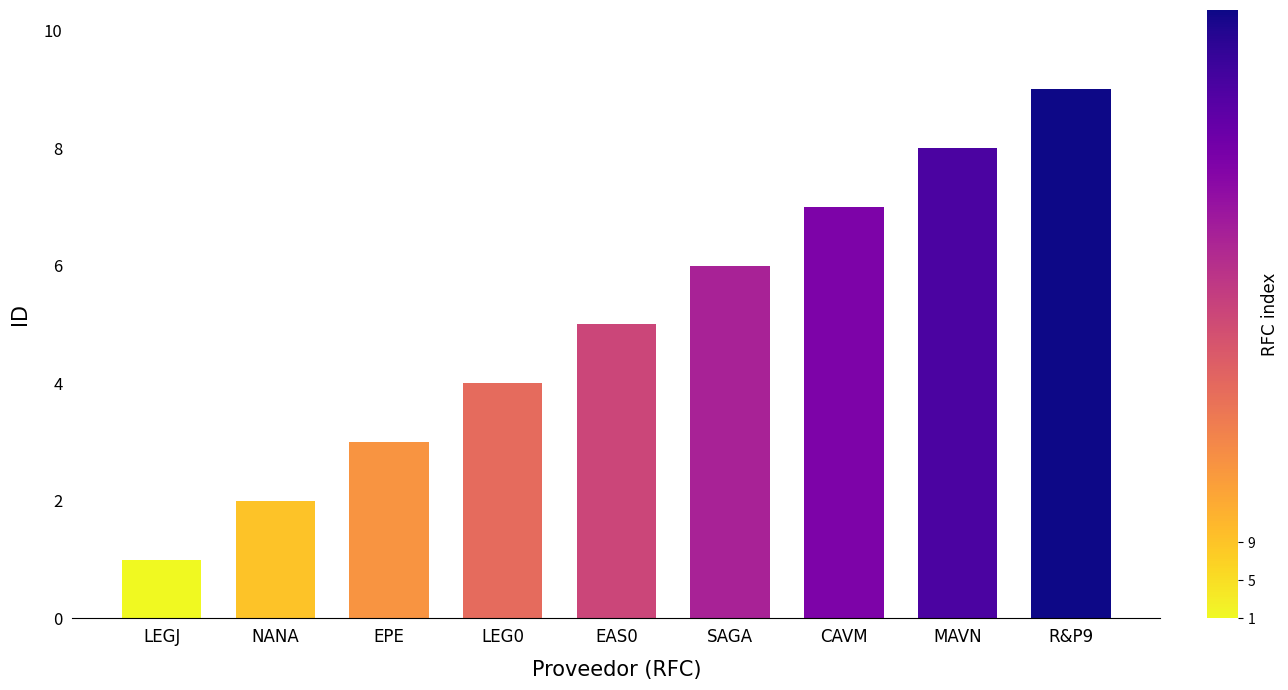

Which has a higher value, NANA or CAVM?

CAVM